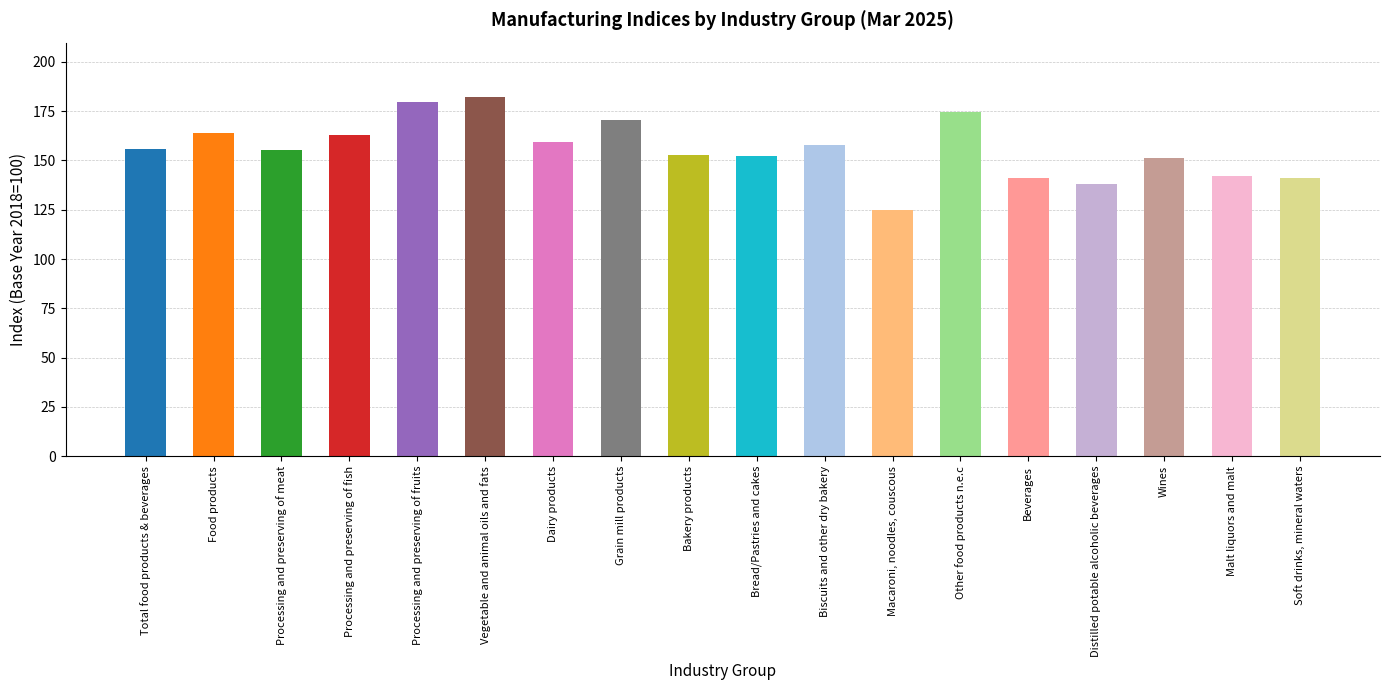

What is the maximum value shown in the chart?

182.4